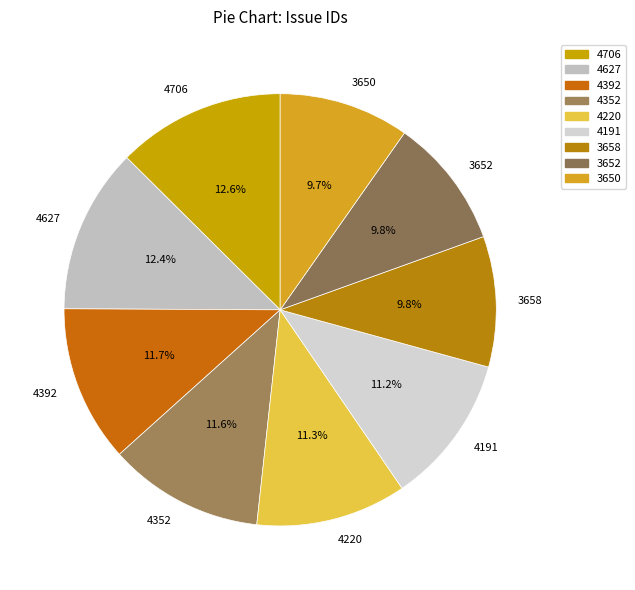

What is the ratio of the value at 4191 to the value at 4392?

1.0